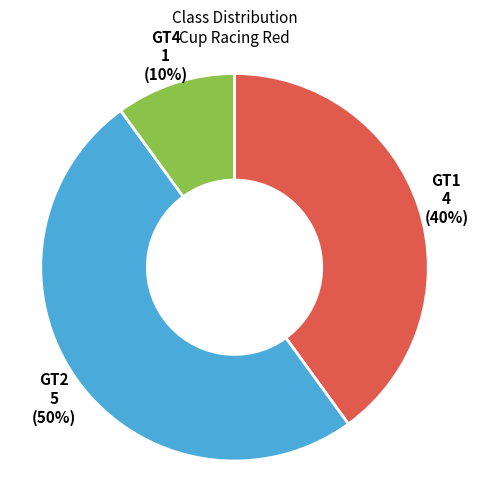

To the nearest percent, what is the average slice percentage?

33%